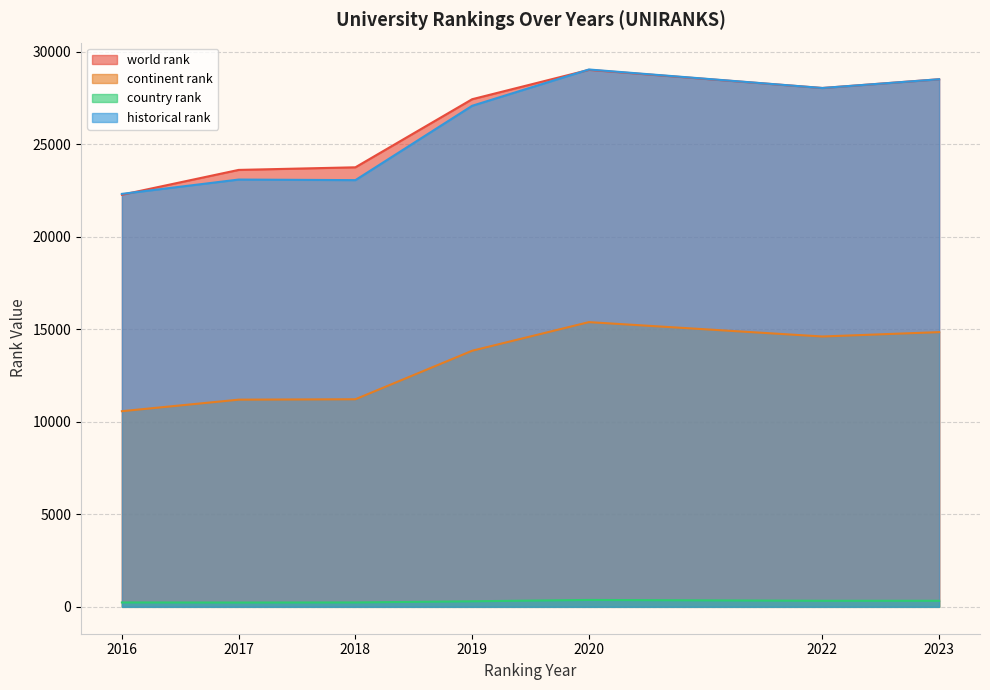

Is the value of historical rank at 2018 greater than the value of world rank at 2022?

No